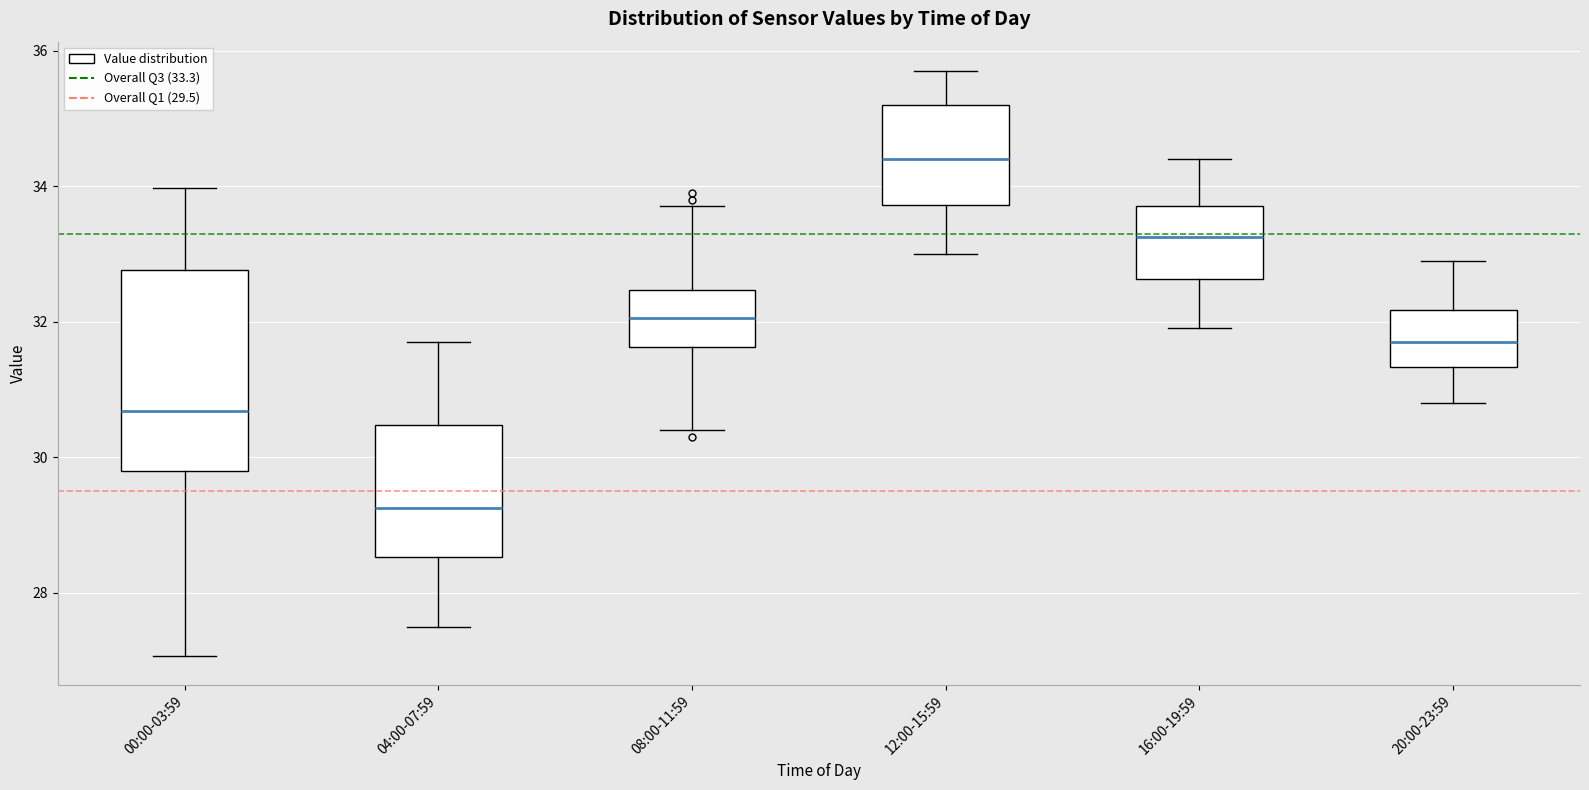

Reading left to right, transcribe this box plot: for each box, give where its median line is, the range the box spans, and where its two whiskers end, as read against the y-axis. The values are not printed on the chart, so give them approximately, as read against the axis.

00:00-03:59: median 30.6, box 29.8 to 32.8, whiskers 27.0 to 34.0
04:00-07:59: median 29.2, box 28.6 to 30.4, whiskers 27.6 to 31.8
08:00-11:59: median 32.0, box 31.6 to 32.4, whiskers 30.4 to 33.8
12:00-15:59: median 34.4, box 33.8 to 35.2, whiskers 33.0 to 35.8
16:00-19:59: median 33.2, box 32.6 to 33.8, whiskers 32.0 to 34.4
20:00-23:59: median 31.8, box 31.4 to 32.2, whiskers 30.8 to 33.0